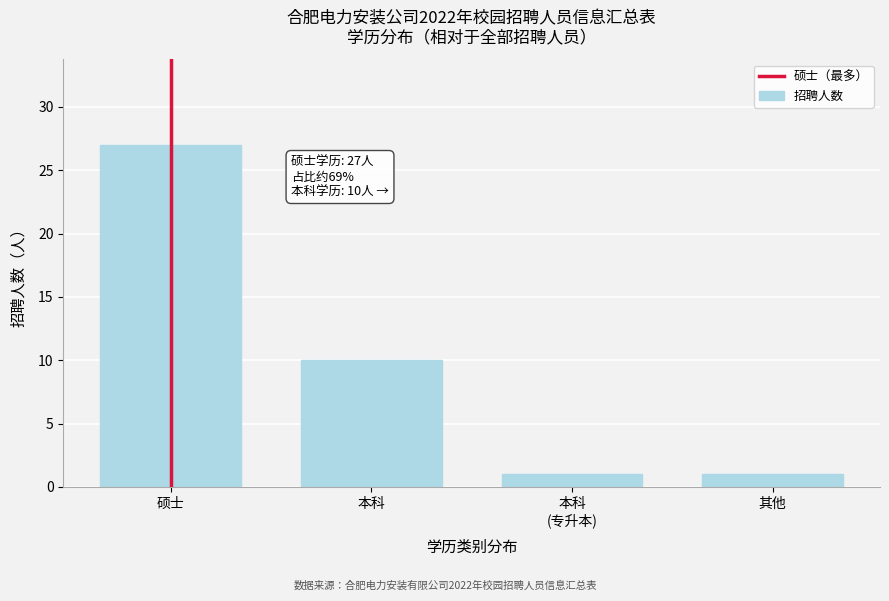

Reading right to left, extract all data points from this chart.

1	1	10	27